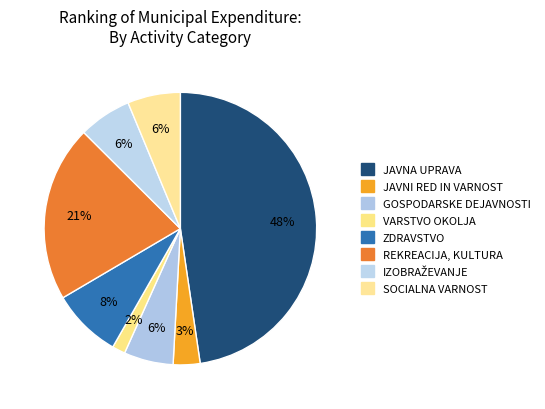

To the nearest percent, what is the combined percentage of REKREACIJA, KULTURA and ZDRAVSTVO?

29%